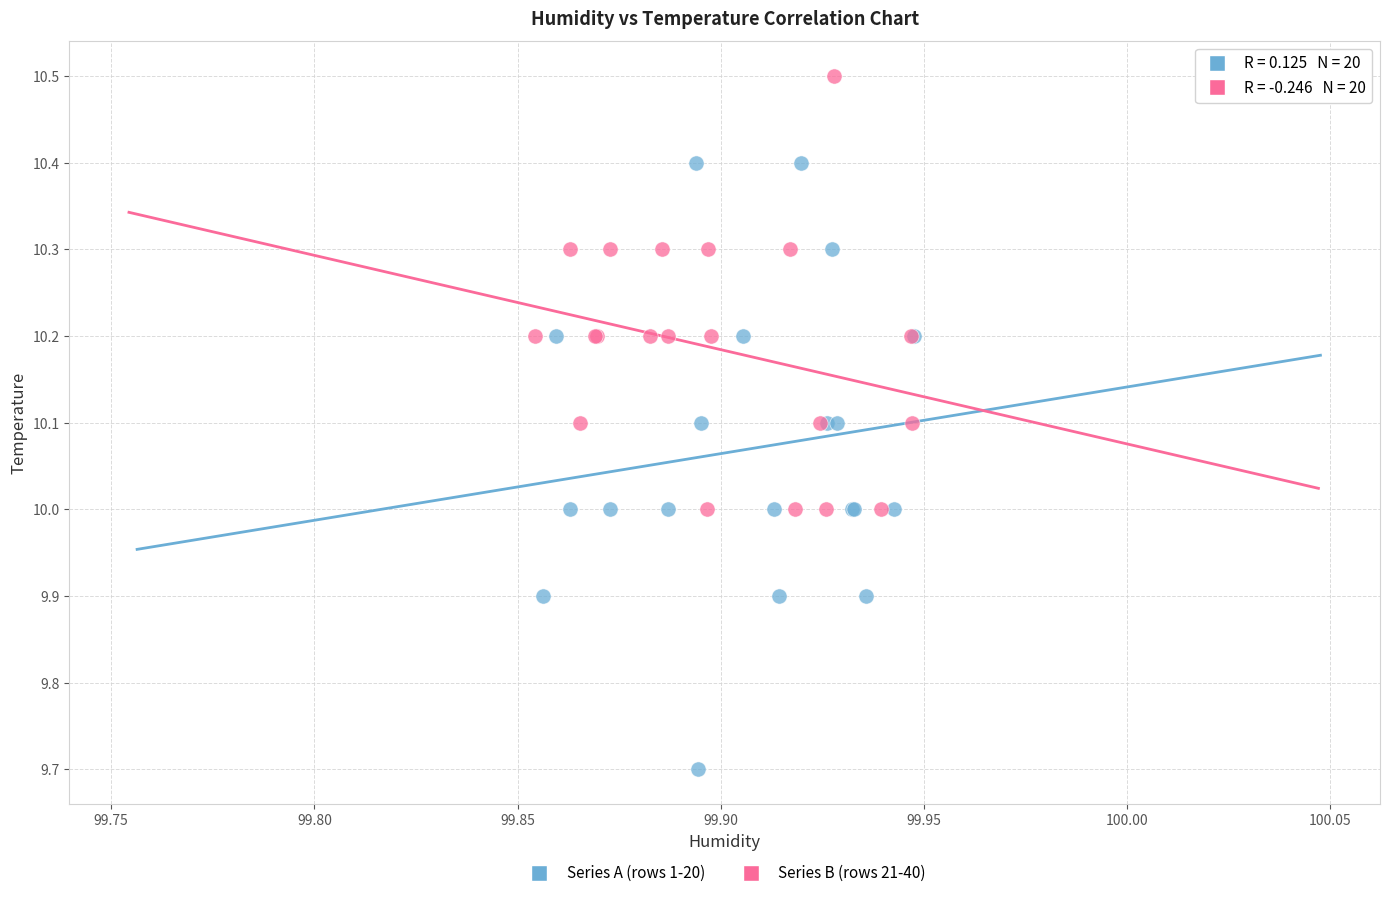

What are all the series names shown in the legend?

Series A (rows 1-20), Series B (rows 21-40)